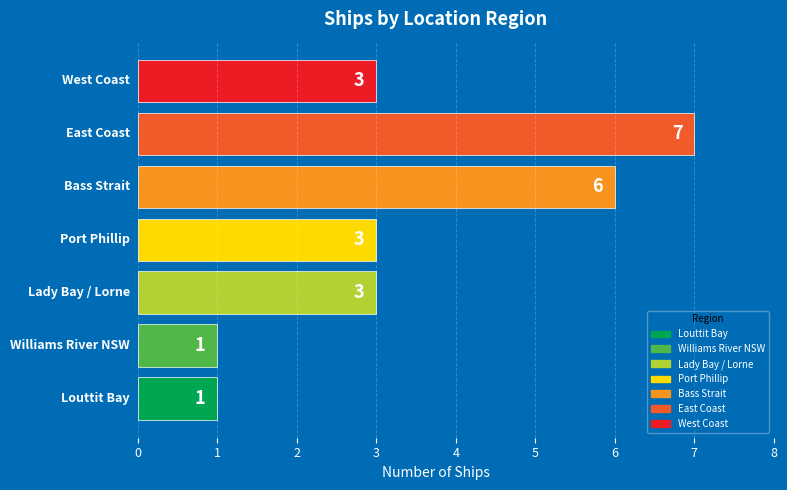

Reading bottom to top, transcribe all the data shown in this chart.

1	1	3	3	6	7	3